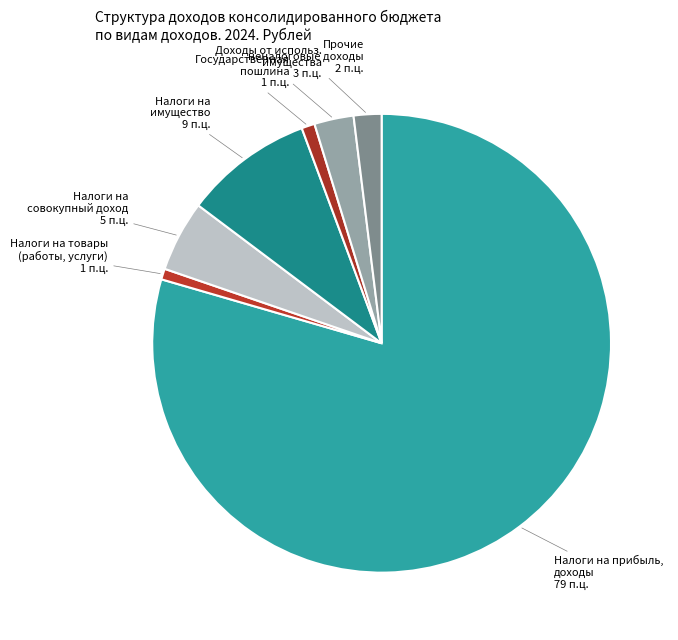

Is it true that Налоги на совокупный доход is 13% of the pie?

False